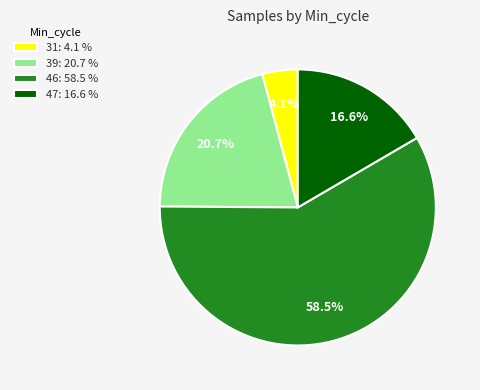

Does any single category account for the majority?

Yes